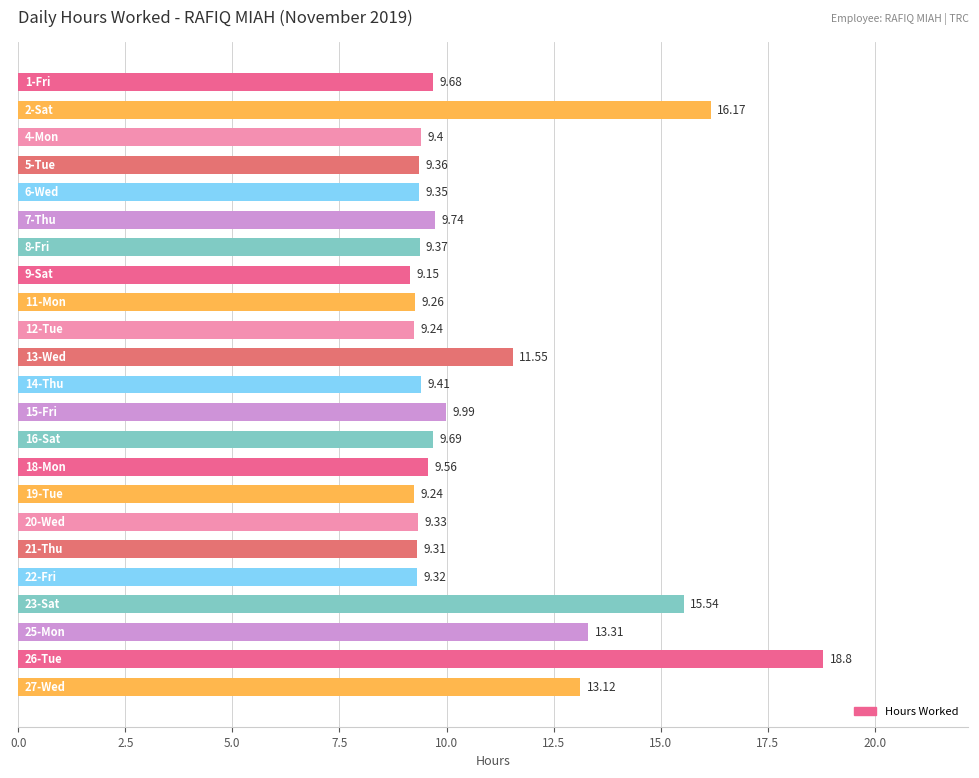

What is the difference between the second highest and second lowest values?

6.9